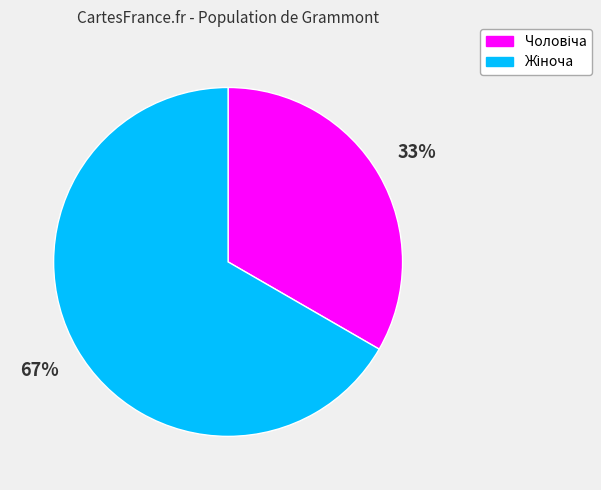

Is there any slice that represents more than half of the pie?

Yes